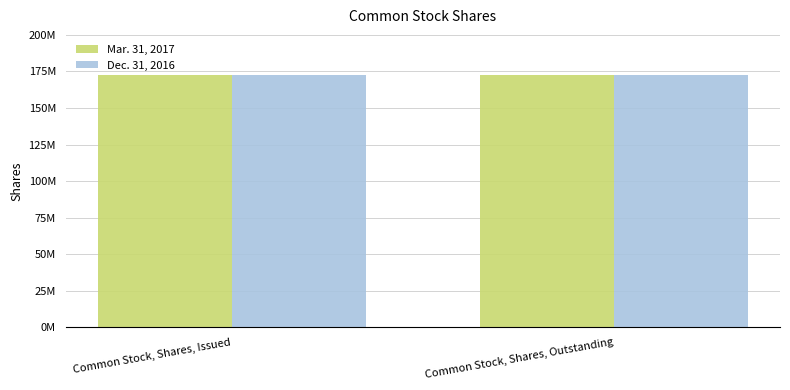

What are all the series names shown in the legend?

Mar. 31, 2017, Dec. 31, 2016